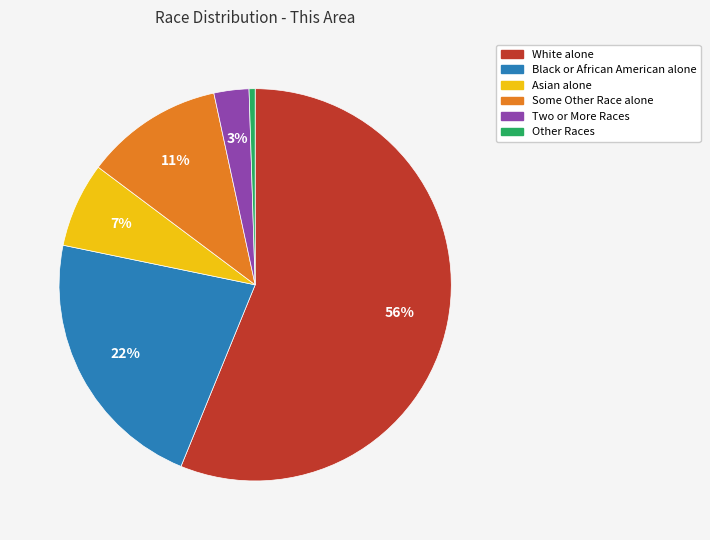

Approximately how many times larger is the value at Two or More Races compared to Some Other Race alone?

0.3